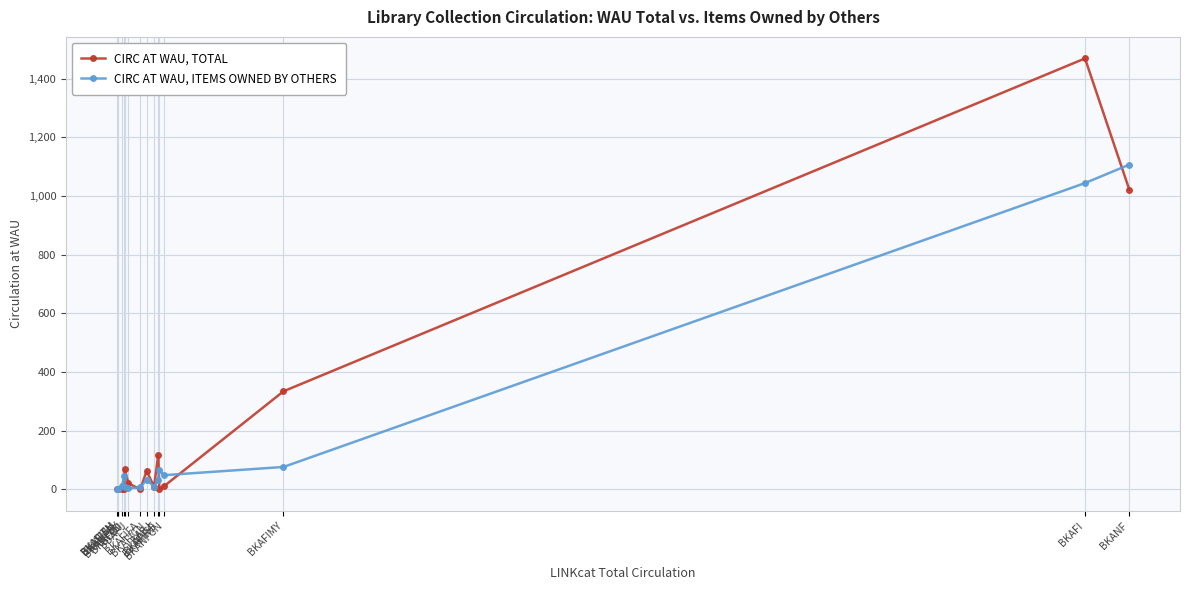

What is the total value across all series at BKANFBY?

10